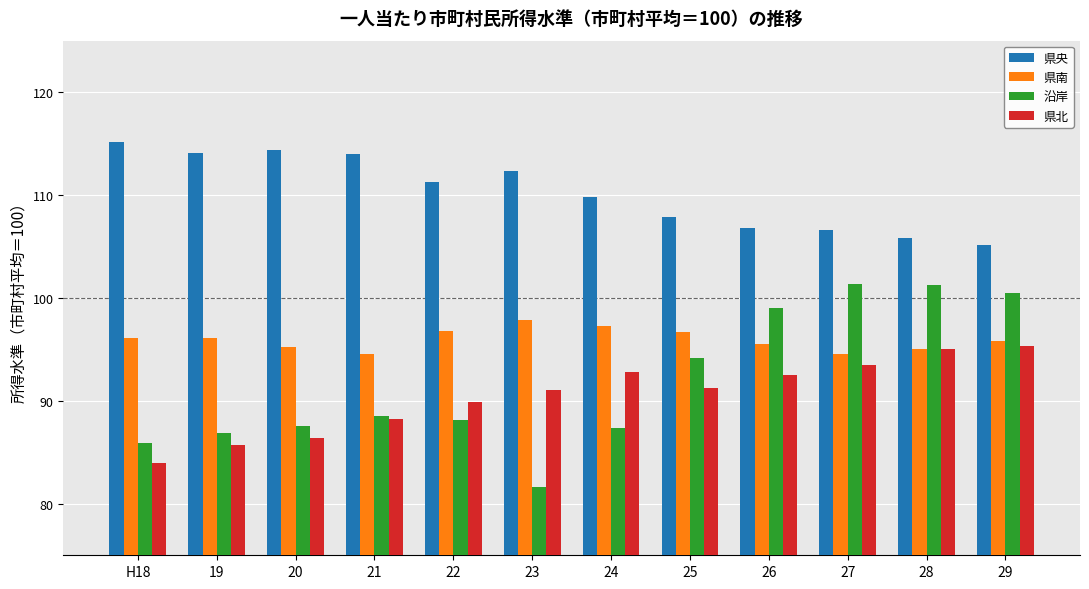

Is the value of 県北 at 26 greater than the value of 沿岸 at 29?

No